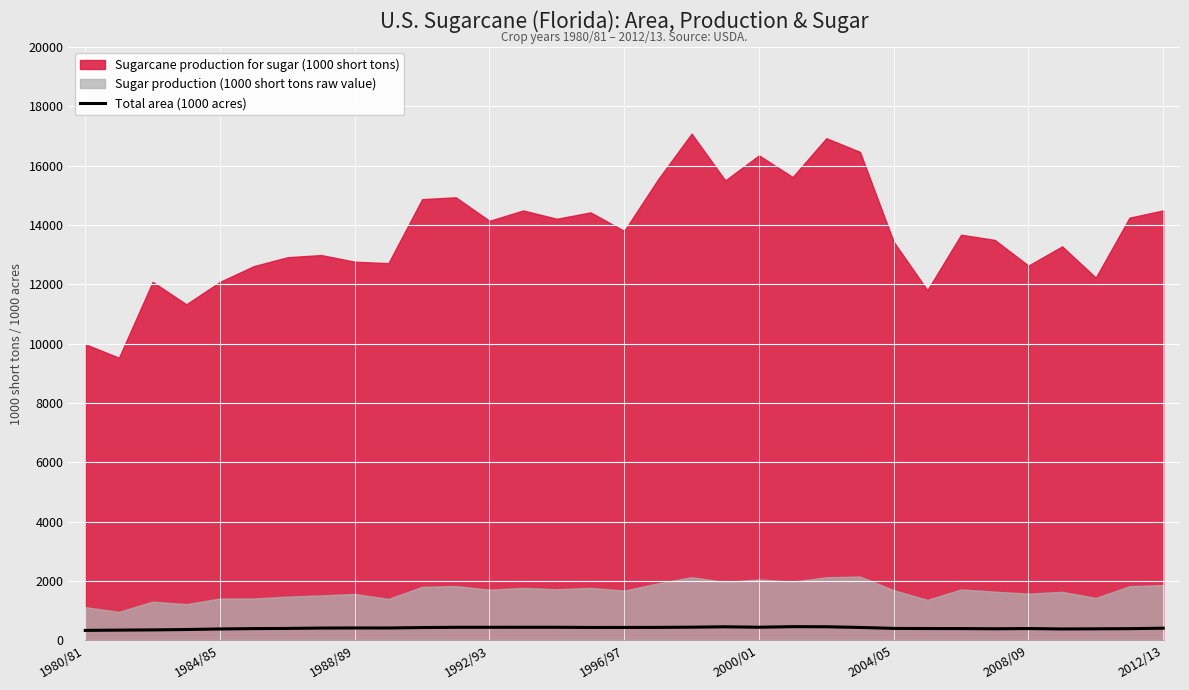

True or false: there are more than 0 points higher than both neighbors.

True